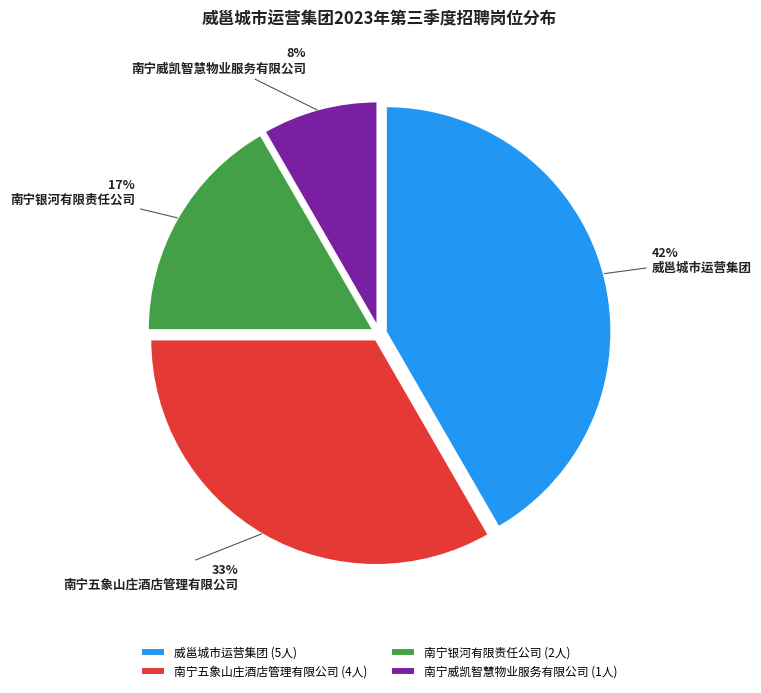

Which category has the smallest portion of the pie?

南宁威凯智慧物业服务有限公司